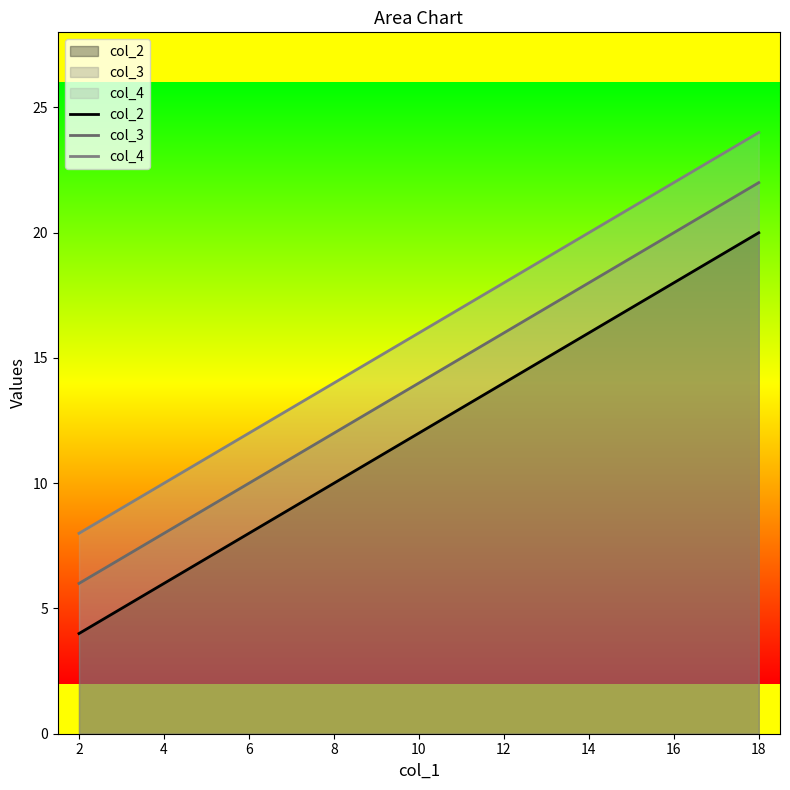

Is the value of col_2 at 18 greater than the value of col_3 at 2?

Yes